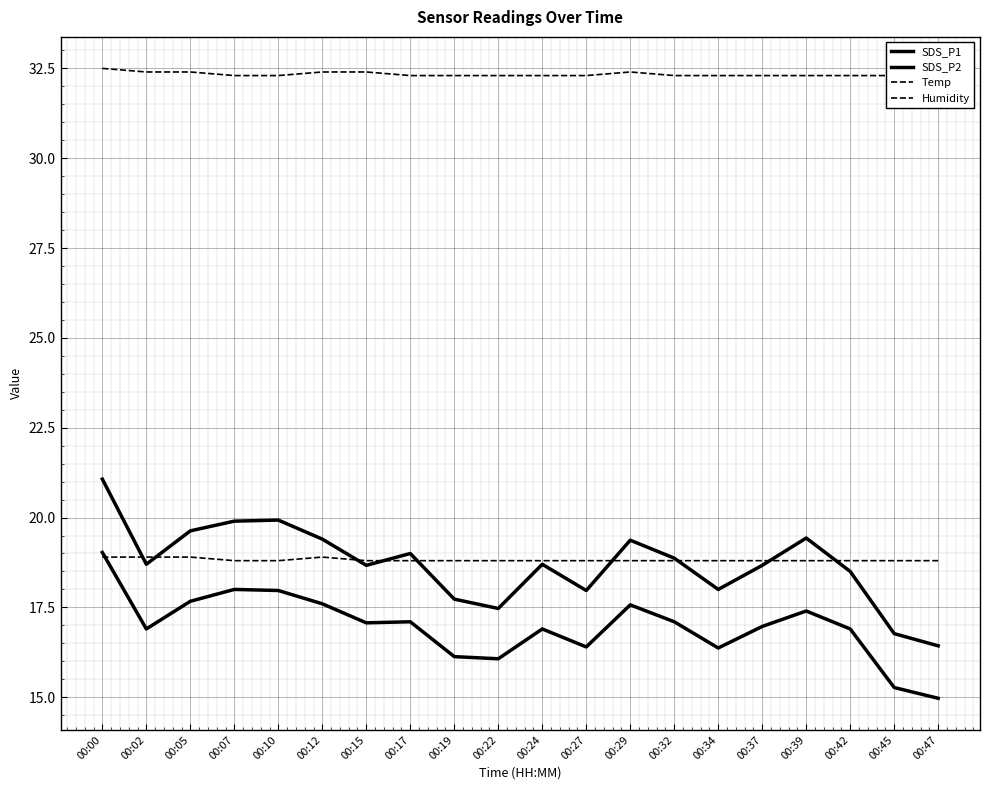

Reading left to right, what are all the values shown in this chart?

SDS_P1: 00:00=21.1	00:02=18.7	00:05=19.6	00:07=19.9	00:10=19.9	00:12=19.4	00:15=18.7	00:17=19.0	00:19=17.7	00:22=17.5	00:24=18.7	00:27=18.0	00:29=19.4	00:32=18.9	00:34=18.0	00:37=18.7	00:39=19.4	00:42=18.5	00:45=16.8	00:47=16.4
SDS_P2: 00:00=19.0	00:02=16.9	00:05=17.7	00:07=18.0	00:10=18.0	00:12=17.6	00:15=17.1	00:17=17.1	00:19=16.1	00:22=16.1	00:24=16.9	00:27=16.4	00:29=17.6	00:32=17.1	00:34=16.4	00:37=17.0	00:39=17.4	00:42=16.9	00:45=15.3	00:47=15.0
Temp: 00:00=18.9	00:02=18.9	00:05=18.9	00:07=18.8	00:10=18.8	00:12=18.9	00:15=18.8	00:17=18.8	00:19=18.8	00:22=18.8	00:24=18.8	00:27=18.8	00:29=18.8	00:32=18.8	00:34=18.8	00:37=18.8	00:39=18.8	00:42=18.8	00:45=18.8	00:47=18.8
Humidity: 00:00=32.5	00:02=32.4	00:05=32.4	00:07=32.3	00:10=32.3	00:12=32.4	00:15=32.4	00:17=32.3	00:19=32.3	00:22=32.3	00:24=32.3	00:27=32.3	00:29=32.4	00:32=32.3	00:34=32.3	00:37=32.3	00:39=32.3	00:42=32.3	00:45=32.3	00:47=32.3